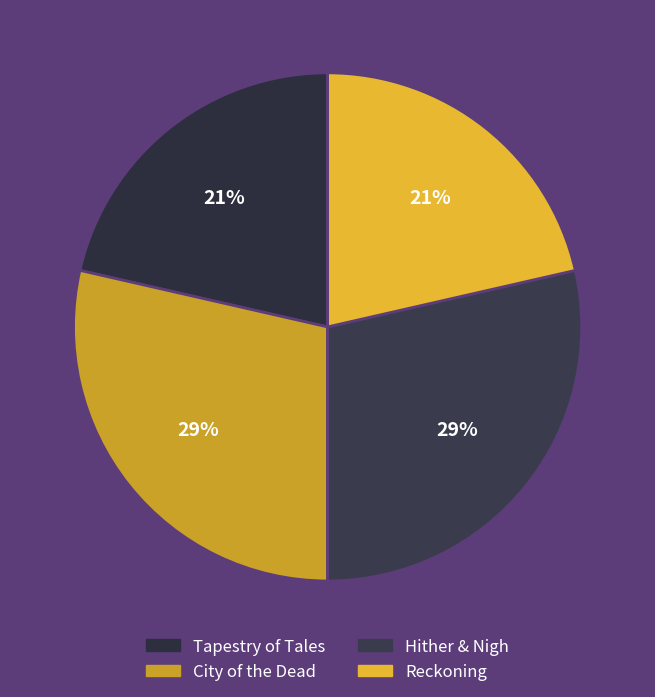

The City of the Dead slice represents 29% of the pie. True or false?

True